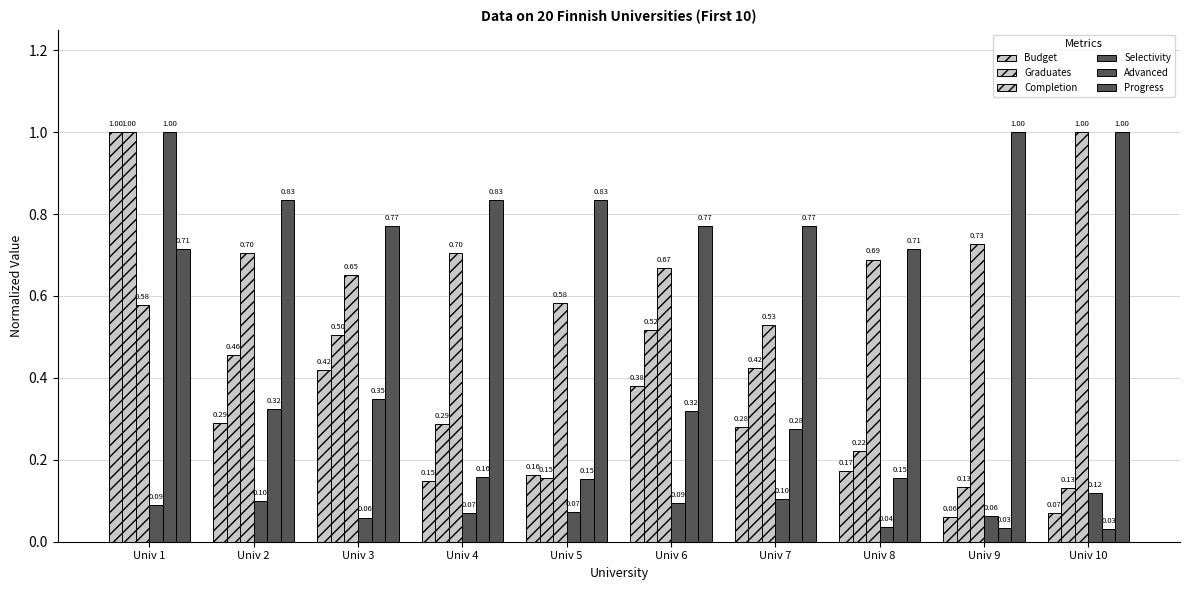

Which has a higher value, Univ 3 or Univ 9?

Univ 3